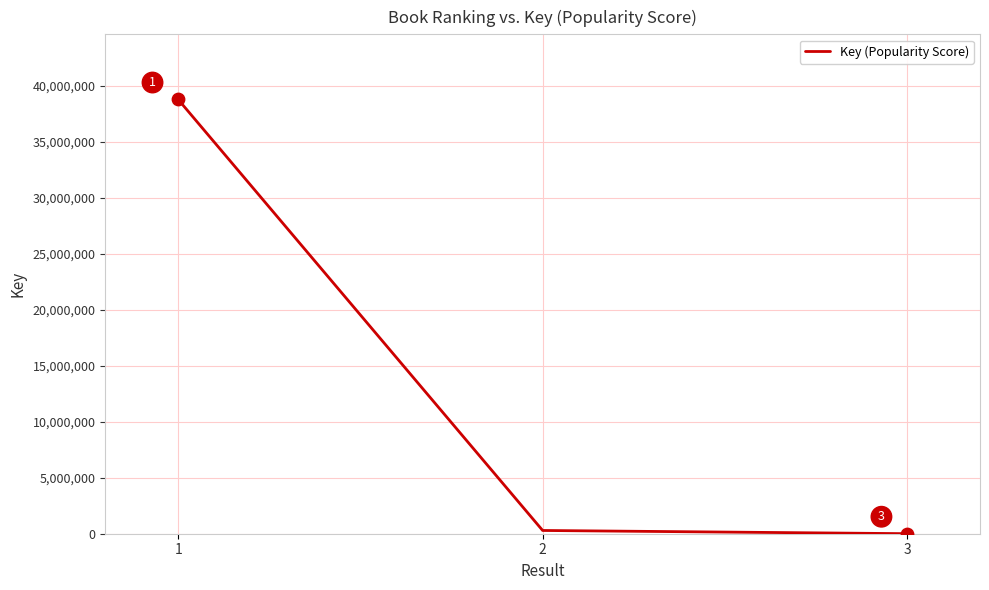

Between 1 and 2, which is larger?

1